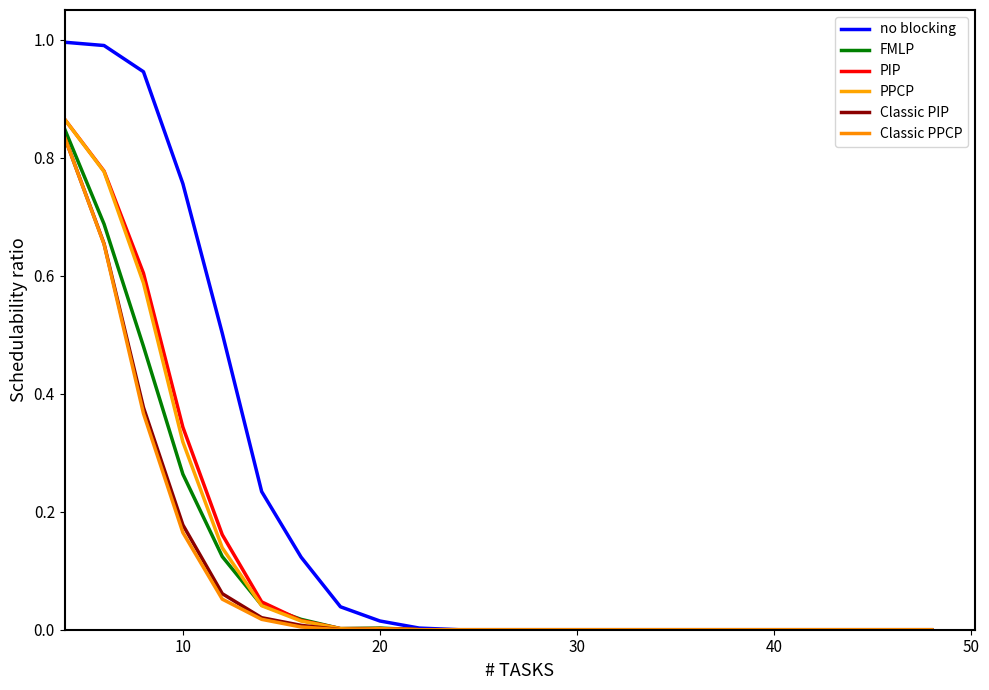

True or false: FMLP and Classic PIP cross at least once.

False